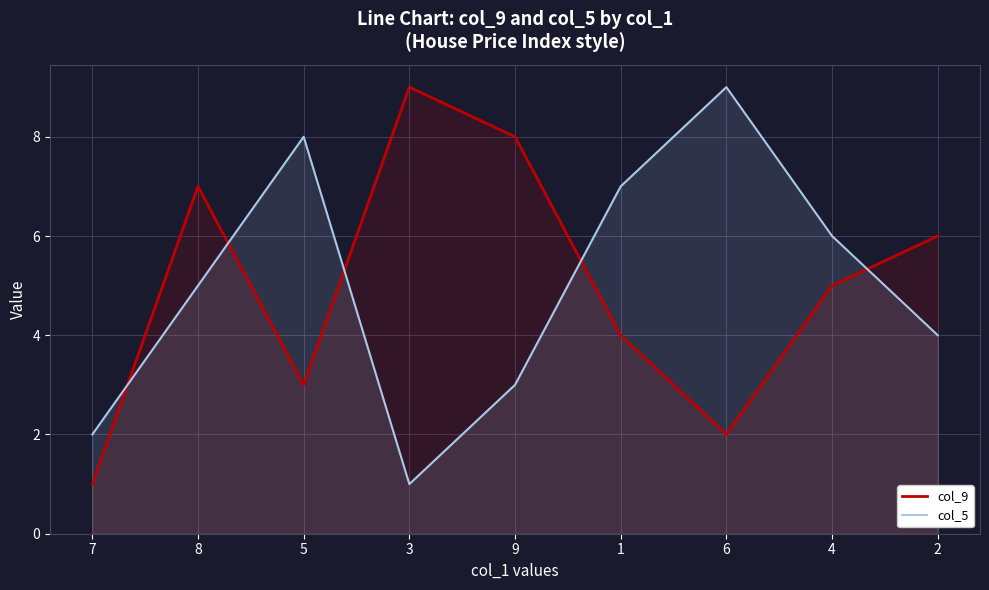

At which category does col_9 reach its first local valley?

5